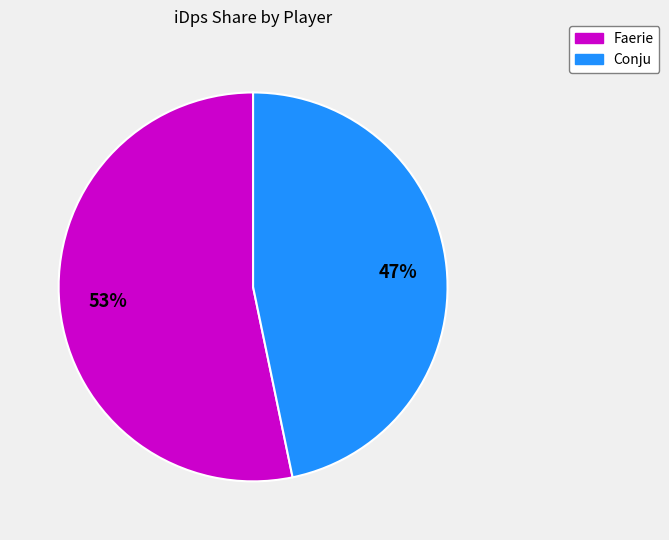

Rank the categories by value from highest to lowest.

Faerie, Conju